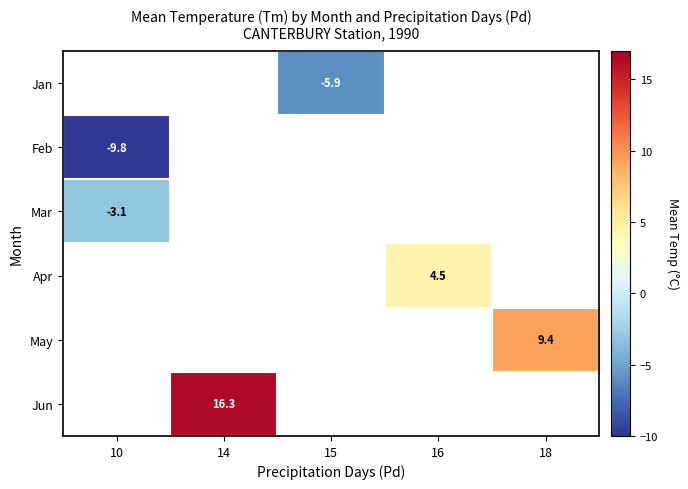

The Mar series shows -3.1 at 10. True or false?

True